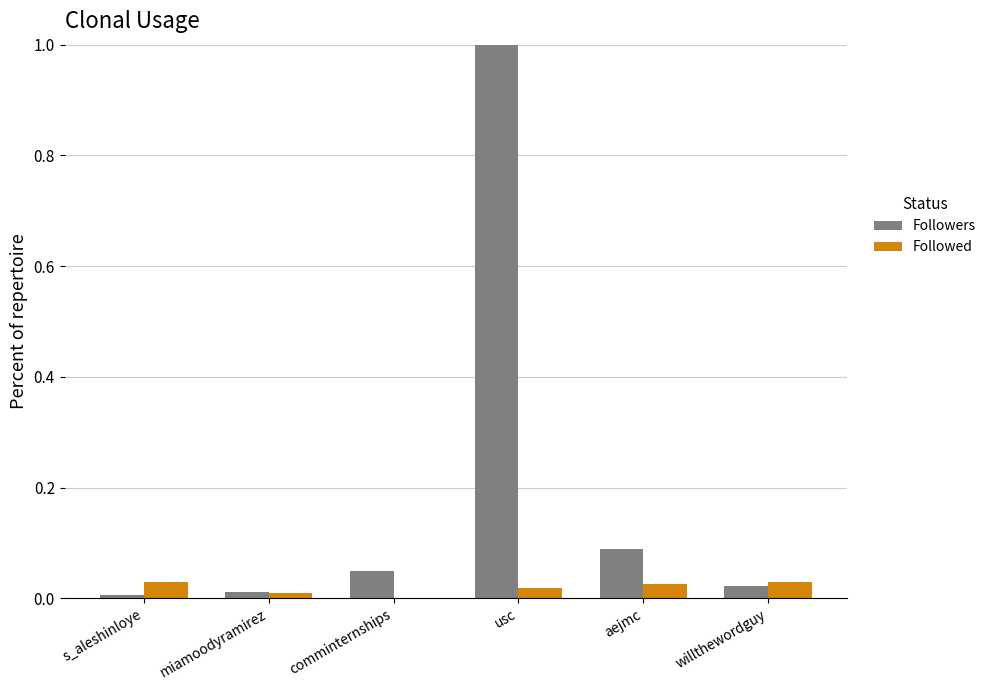

What is the sum of all Followers values?

1.2